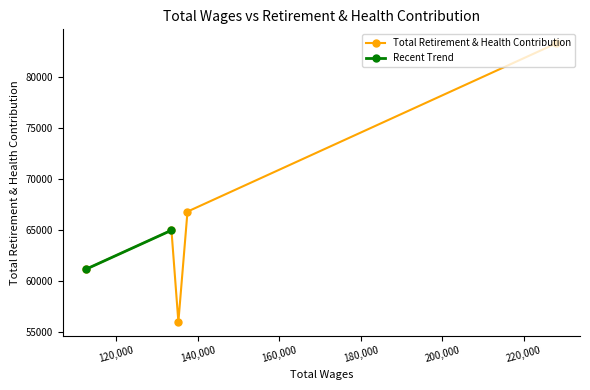

What is the sum of all values?

332206